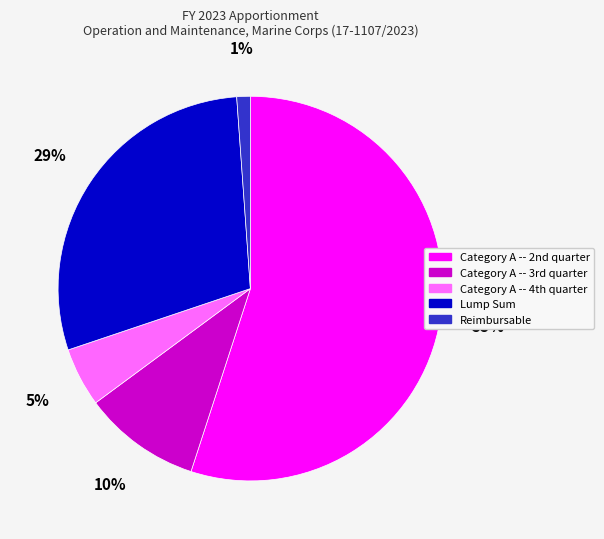

How many segments does this pie chart have?

5